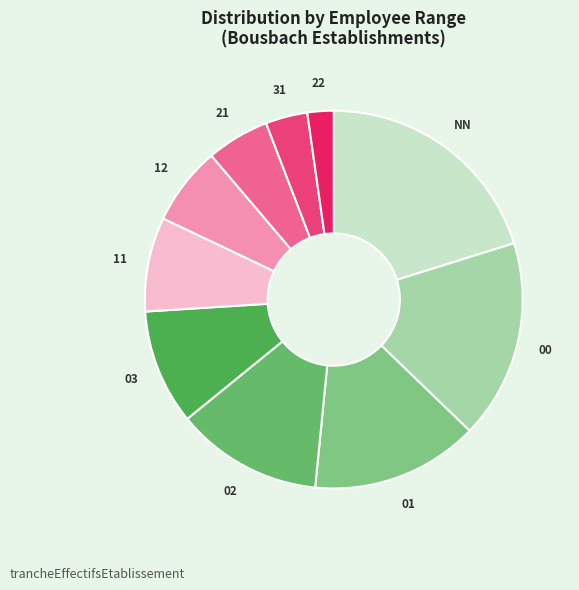

How many segments does this pie chart have?

10